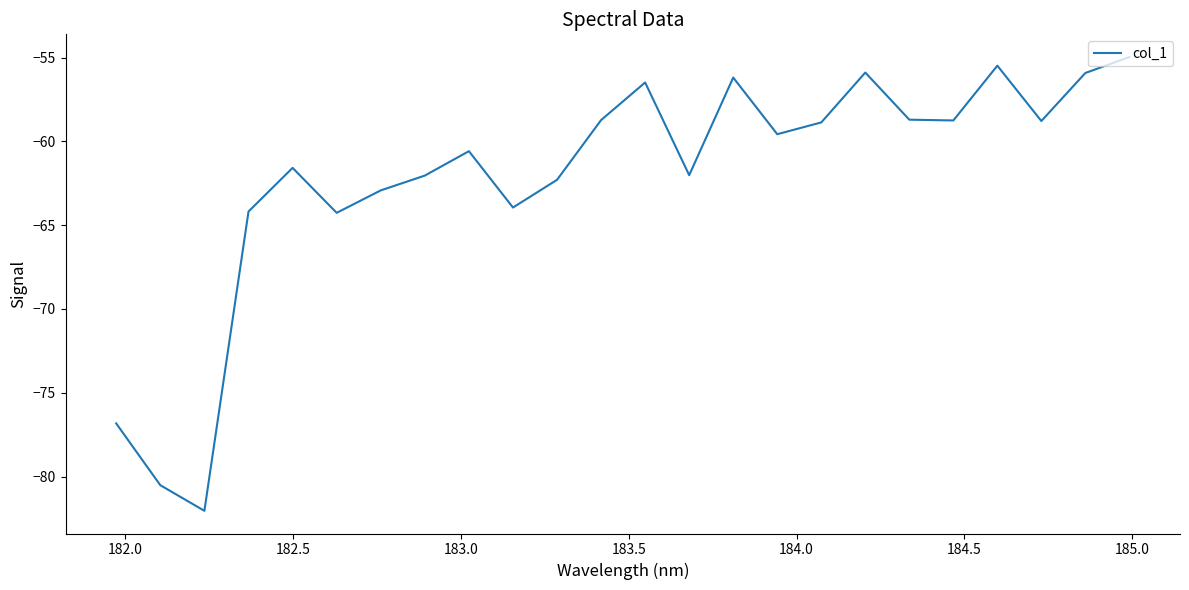

What is the greatest value displayed?

-55.0